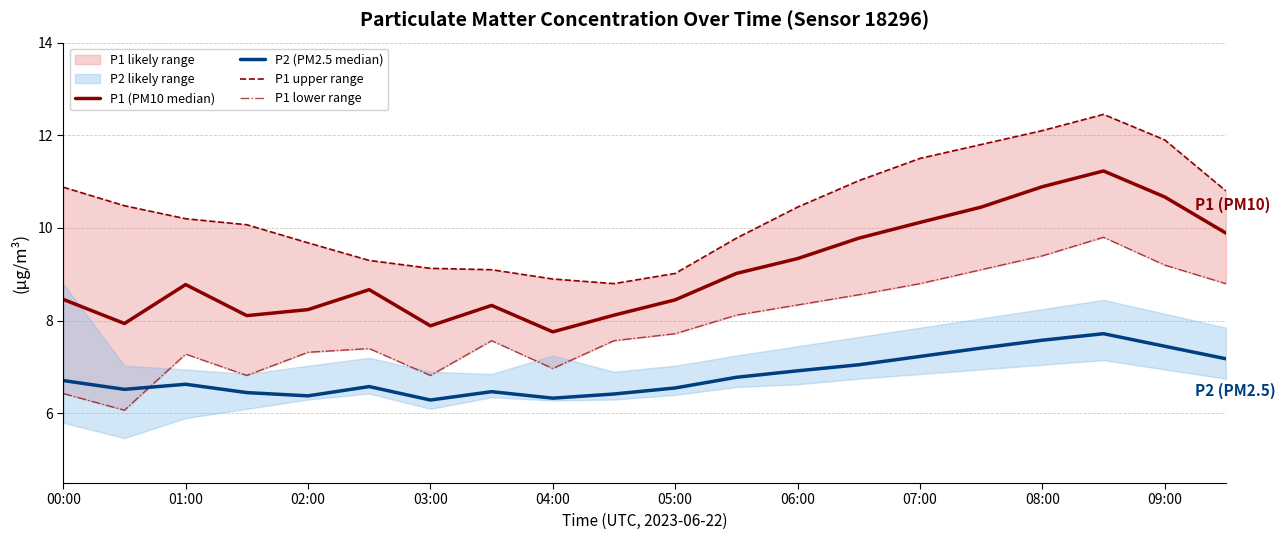

Does the chart display data point markers on the line(s)?

No